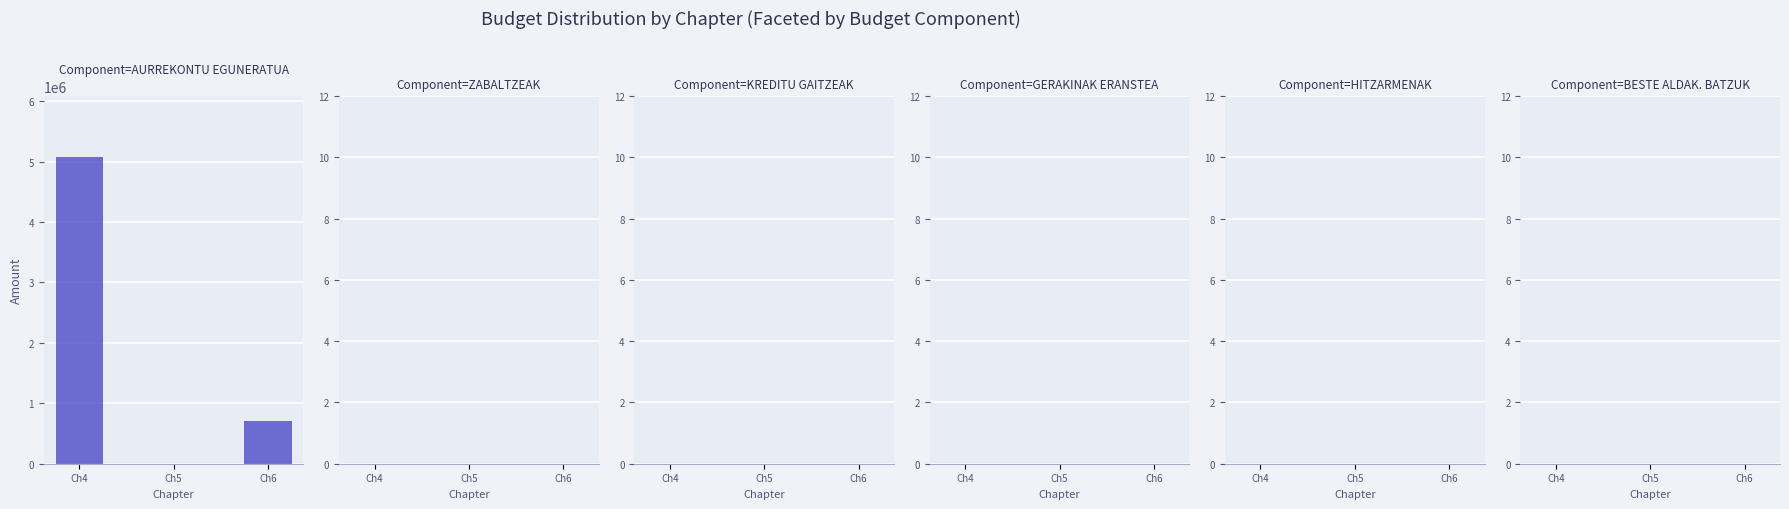

Is it true that the value at Ch6 is 199402?

False